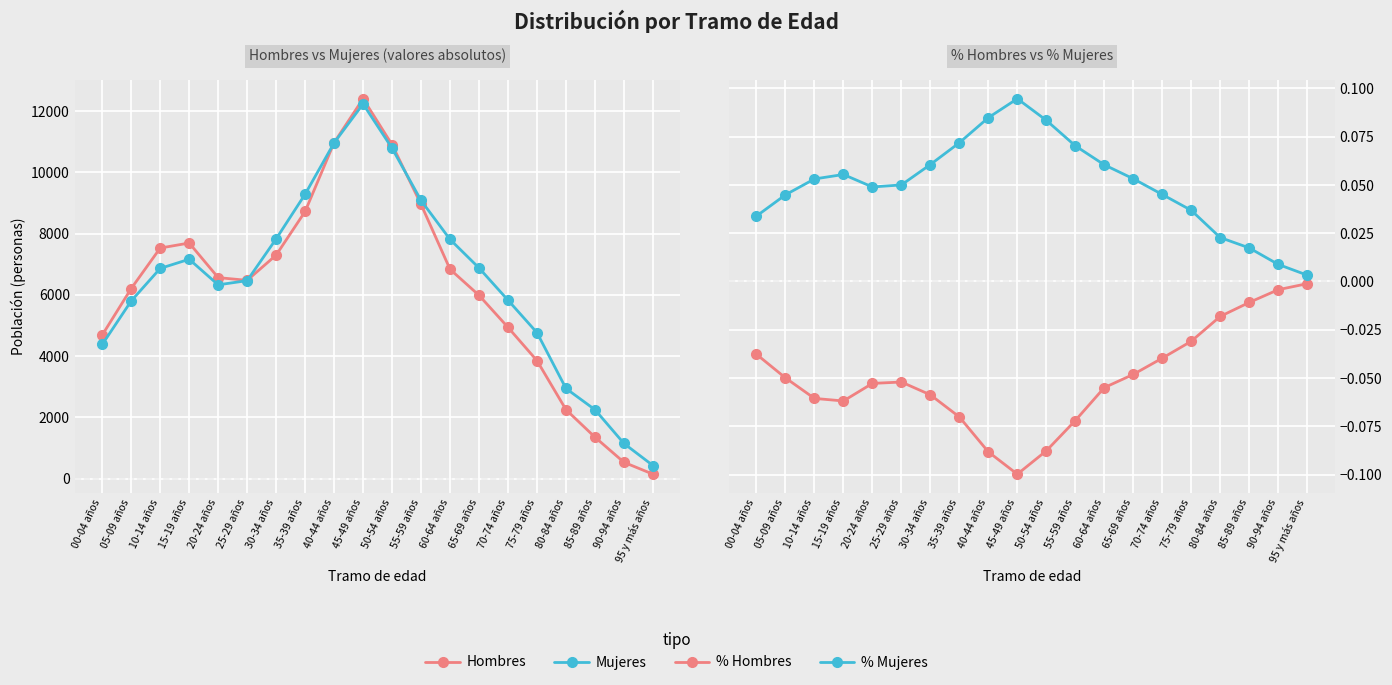

True or false: % Mujeres and % Hombres intersect in this chart.

False